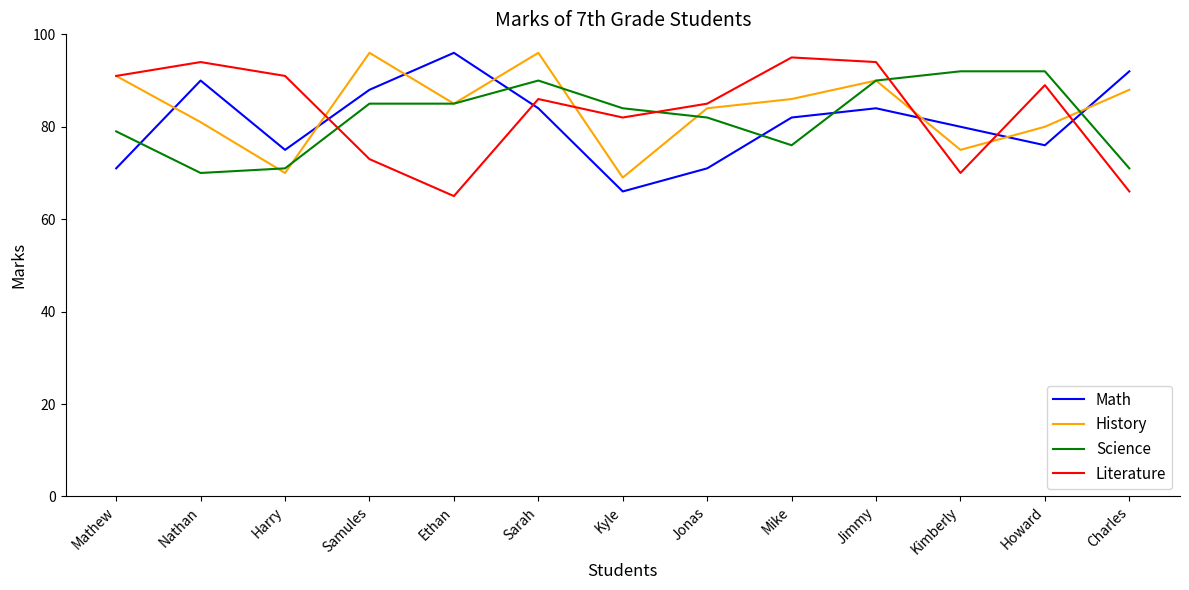

How many lines are shown in the chart?

4